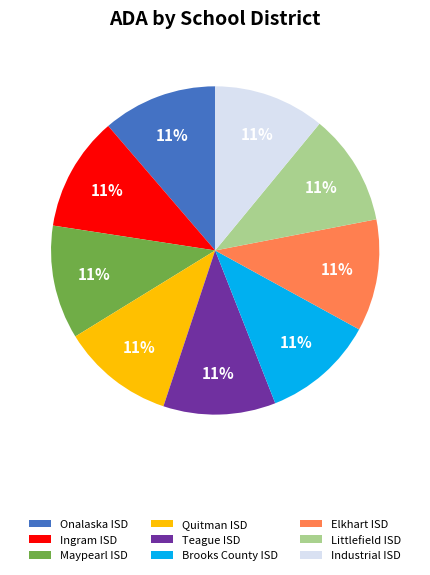

Is it true that Onalaska ISD is 11% of the pie?

True